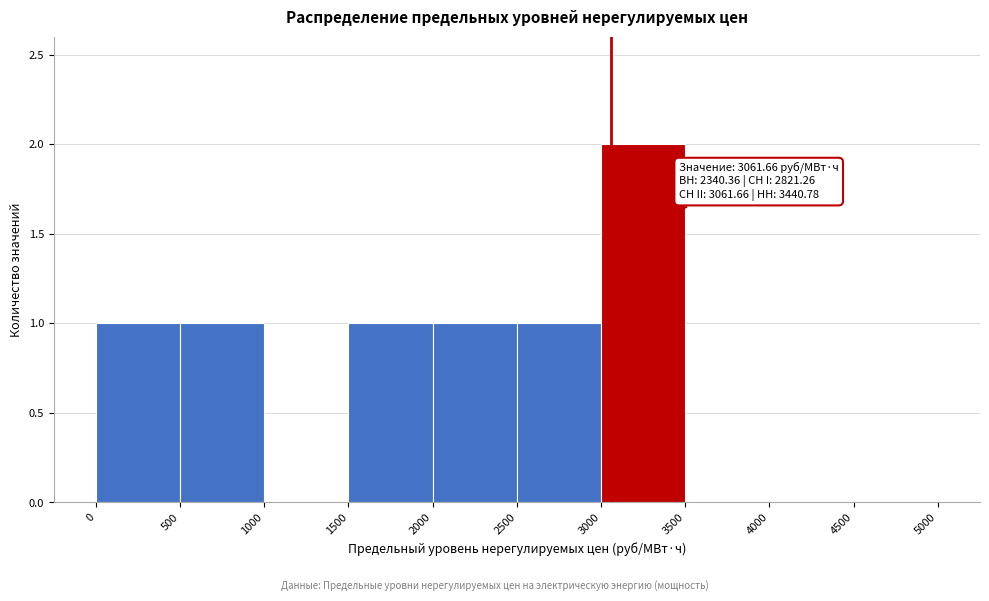

Which range on the x-axis has the tallest bar?

3000 to 3500